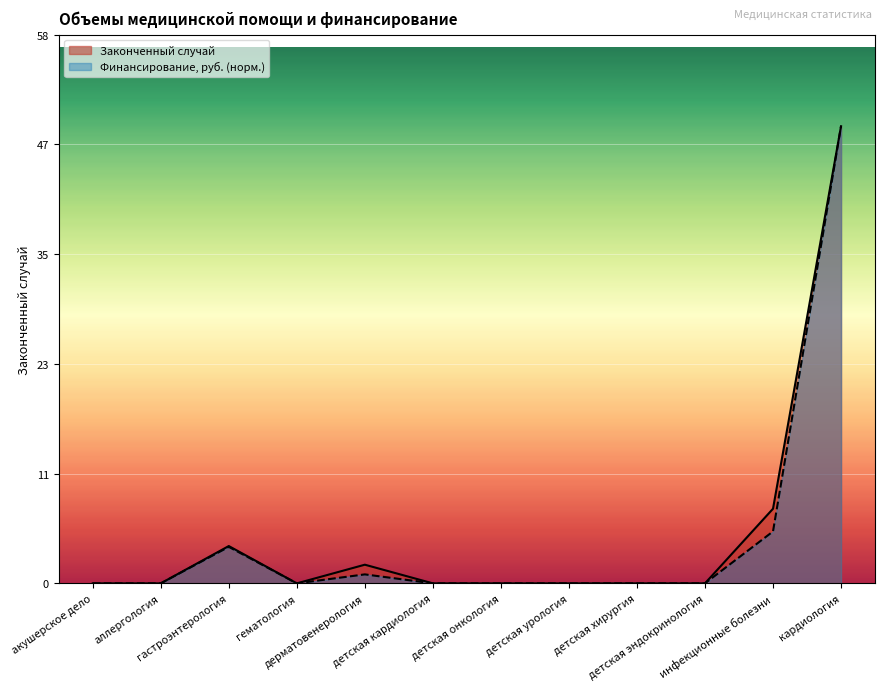

What is the label of the 3rd point from the left?

гастроэнтерология